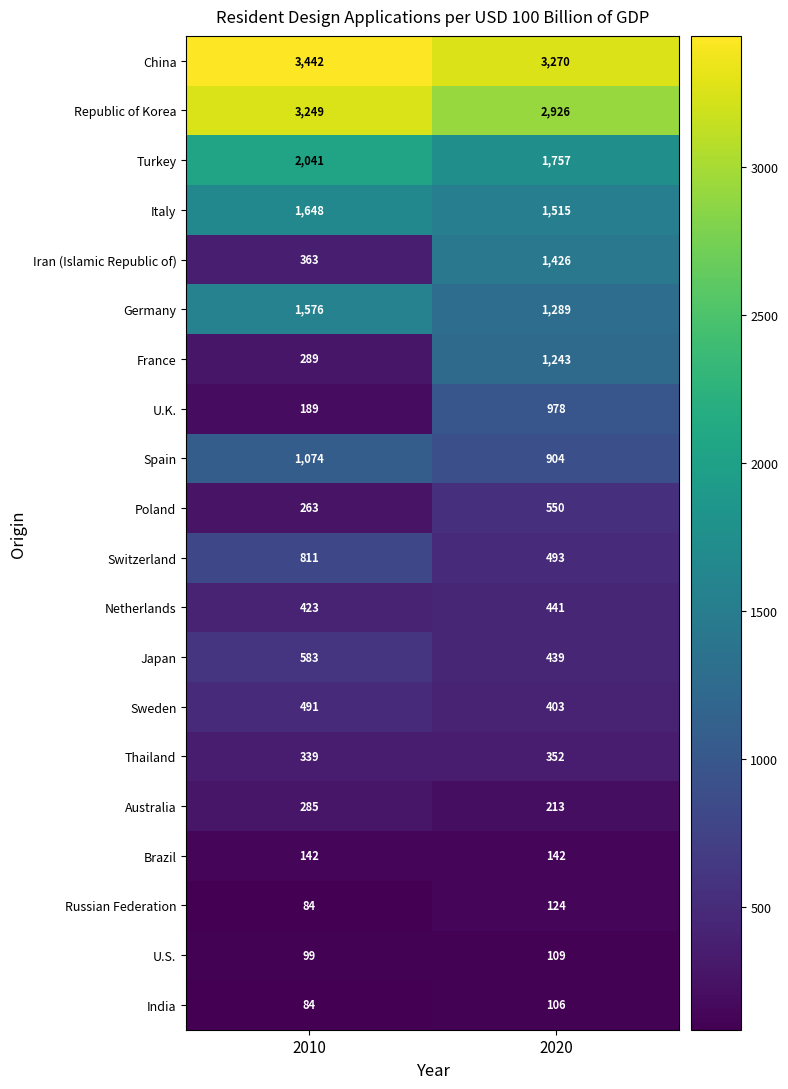

What is the total value across all series at 2010?

17475